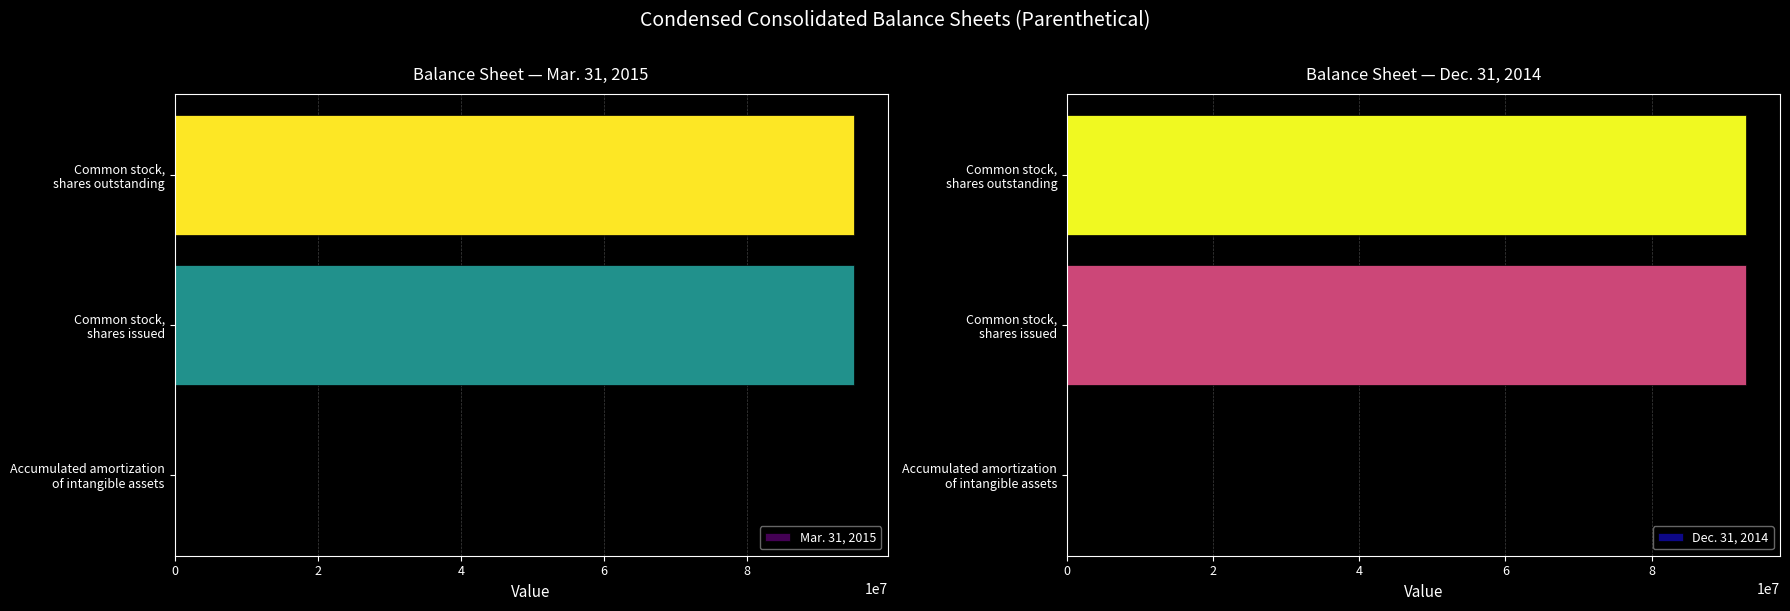

What is the difference between the maximum and minimum values in the Dec. 31, 2014 series?

92925405